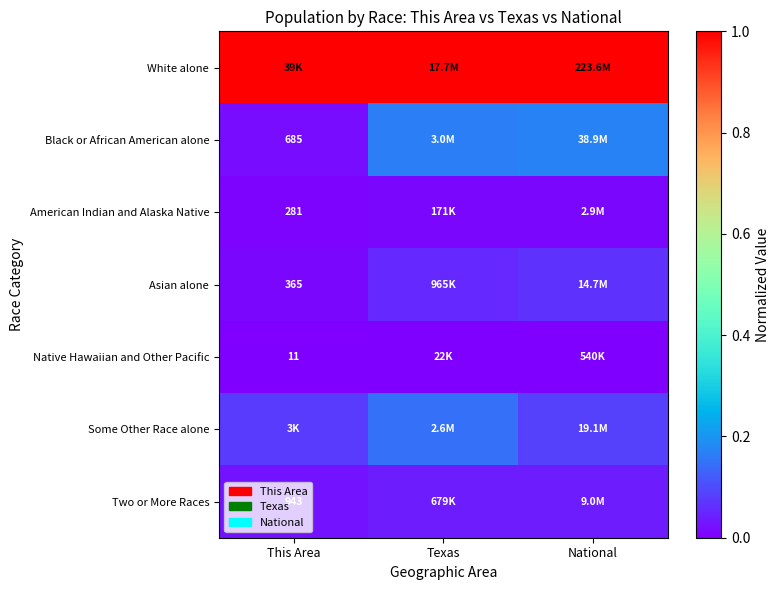

The value of Asian alone at Texas is 0.0. True or false?

False